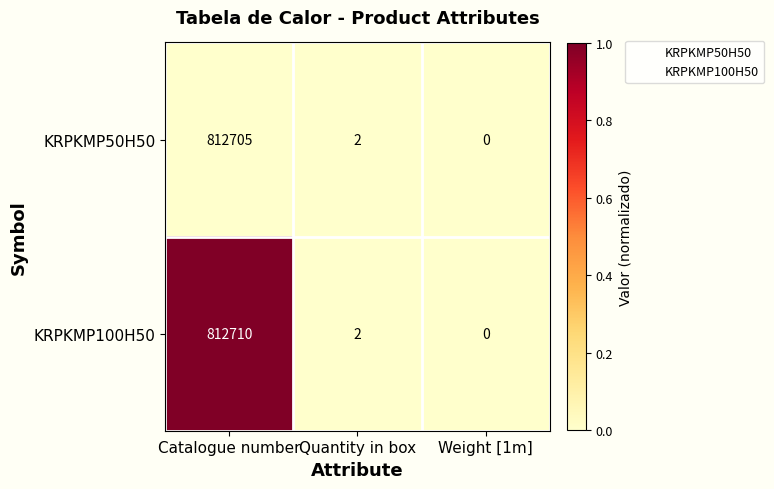

Is it true that KRPKMP100H50 equals 0 at Weight [1m]?

True